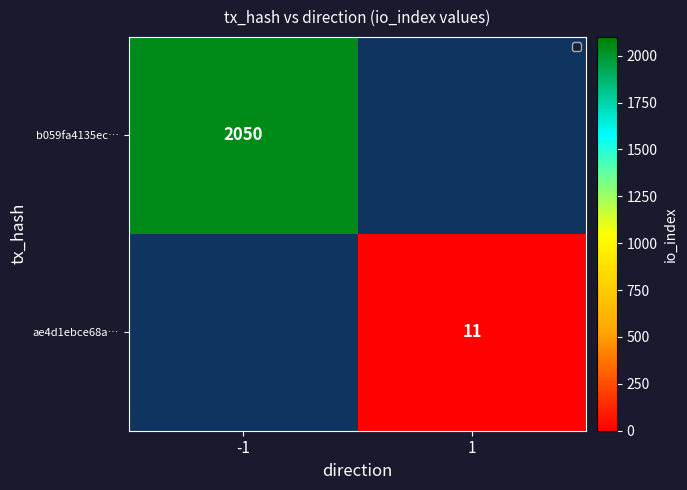

Count the number of categories in the chart.

2